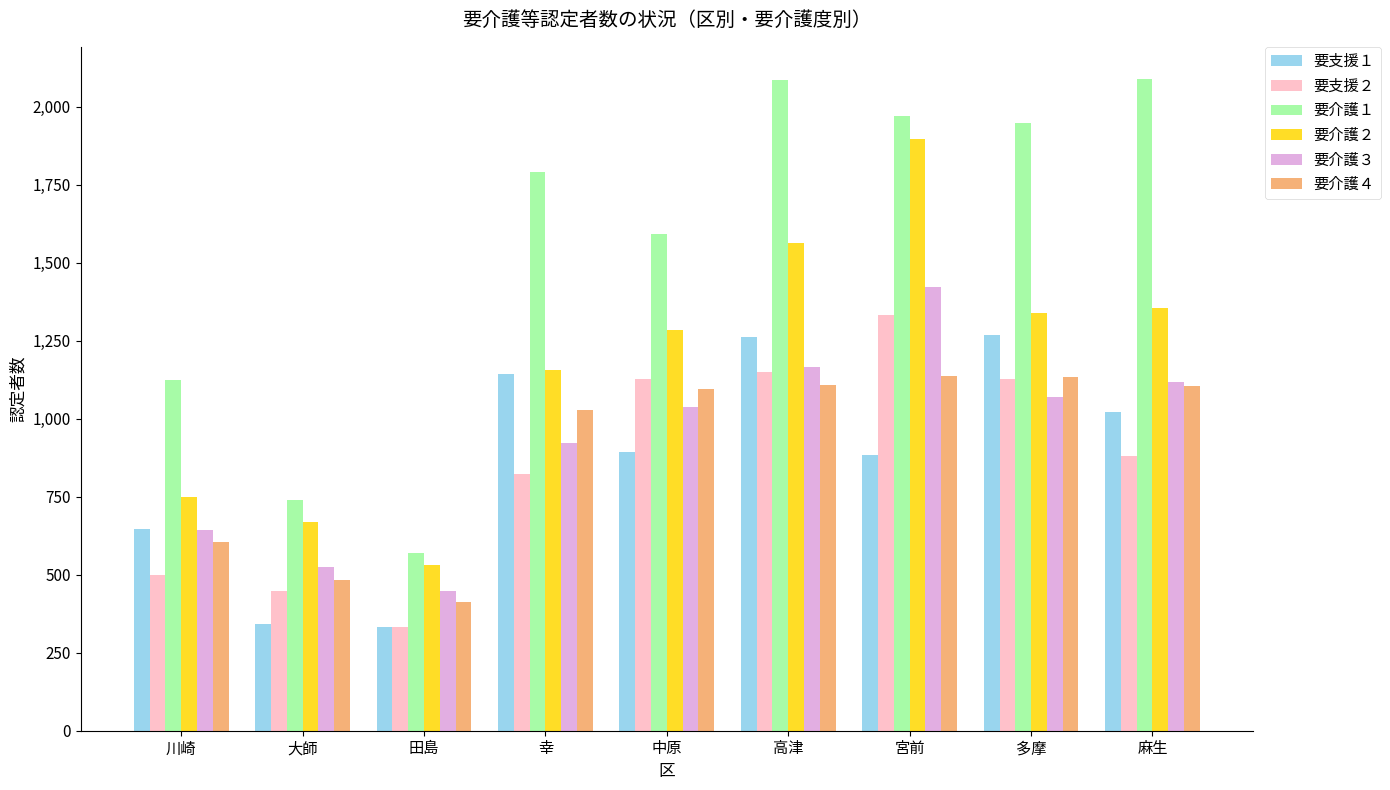

At which label does 要支援２ reach its minimum?

田島